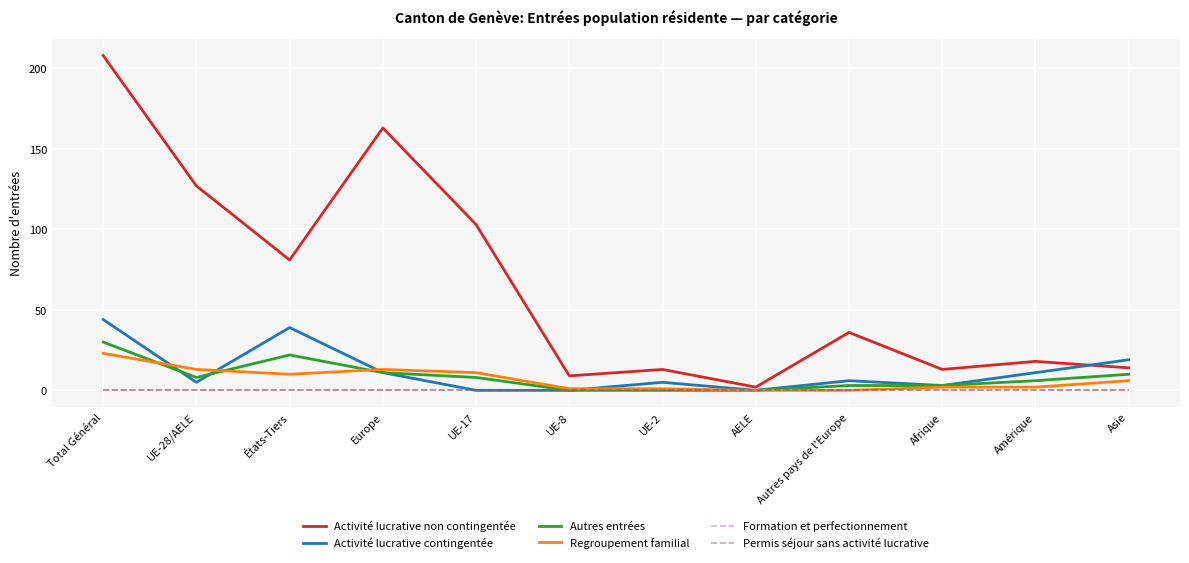

Which series ends up on top after the final intersection of Activité lucrative contingentée and Activité lucrative non contingentée?

Activité lucrative contingentée